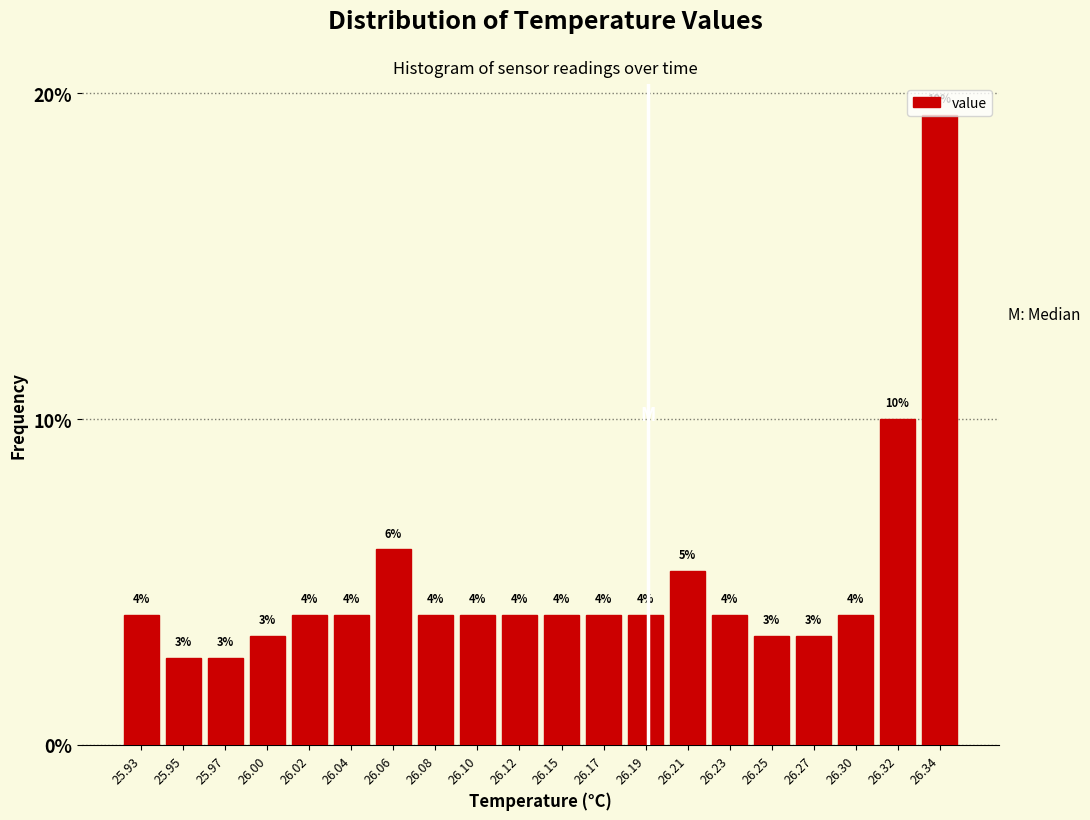

What is the label of the 17th bar from the right?

26.00